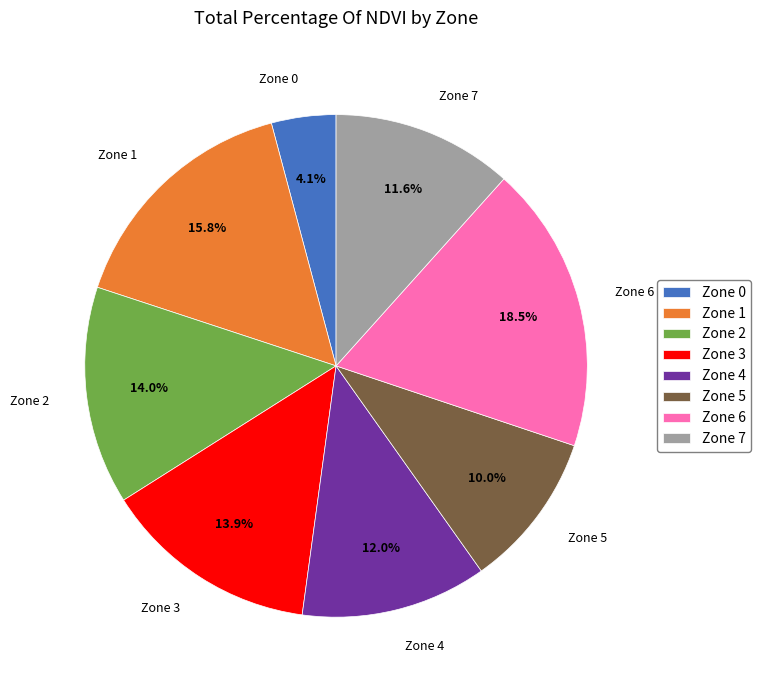

How many slices are in this pie chart?

8